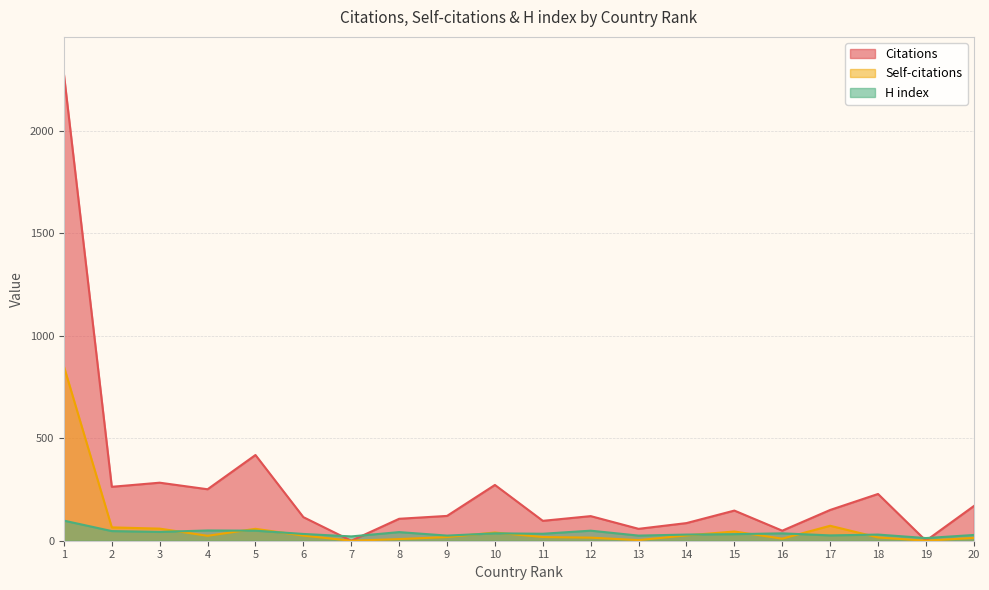

How many data points in H index are above 34?

9